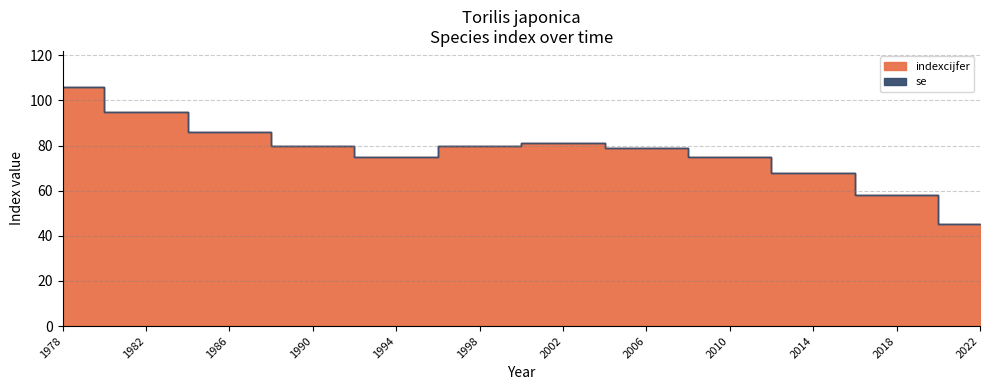

What is the difference between the indexcijfer values at 1994 and 2018?

17